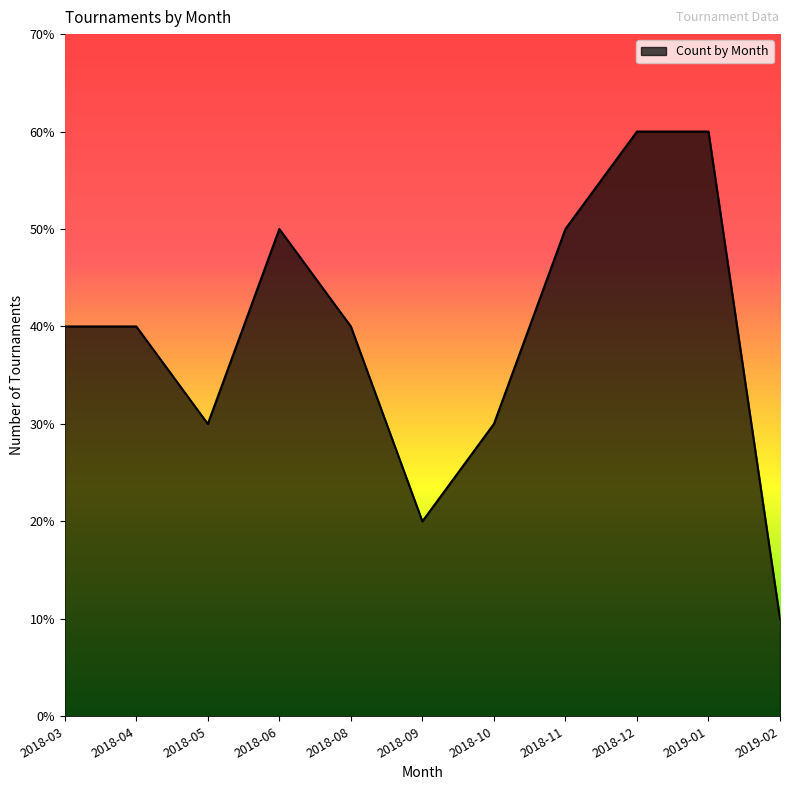

How many points are higher than both their immediate neighbors (excluding endpoints)?

1